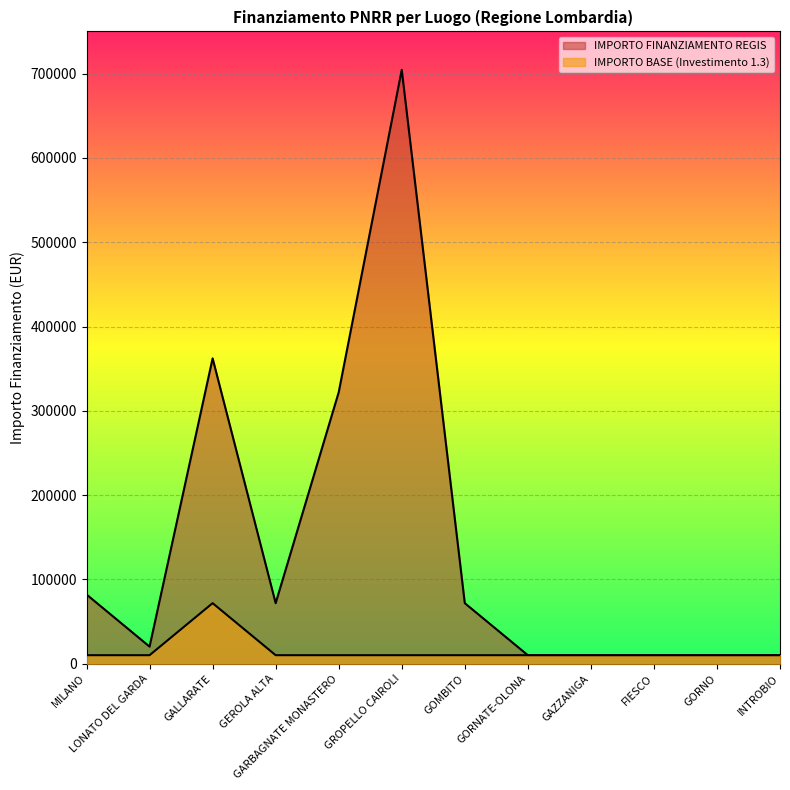

How many lines are shown in the chart?

2